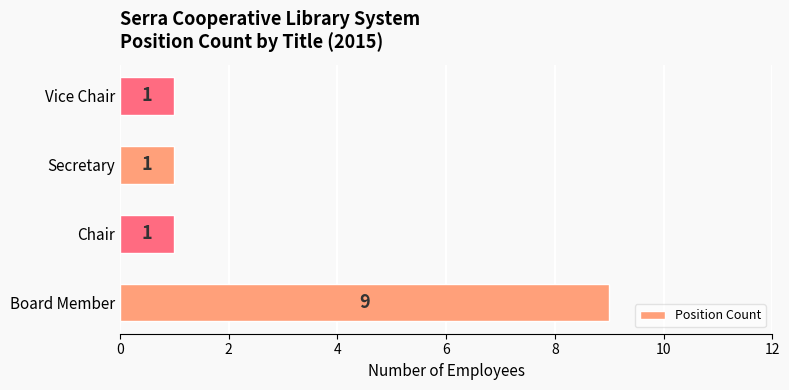

Reading bottom to top, extract all data points from this chart.

Board Member=9	Chair=1	Secretary=1	Vice Chair=1